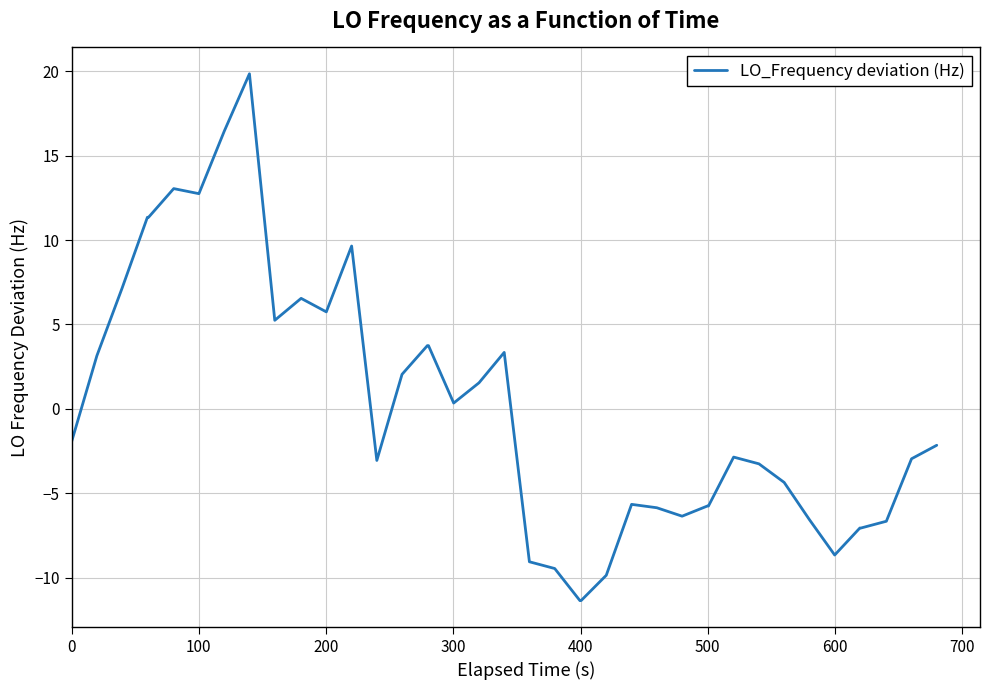

Does the chart display data point markers on the line(s)?

No